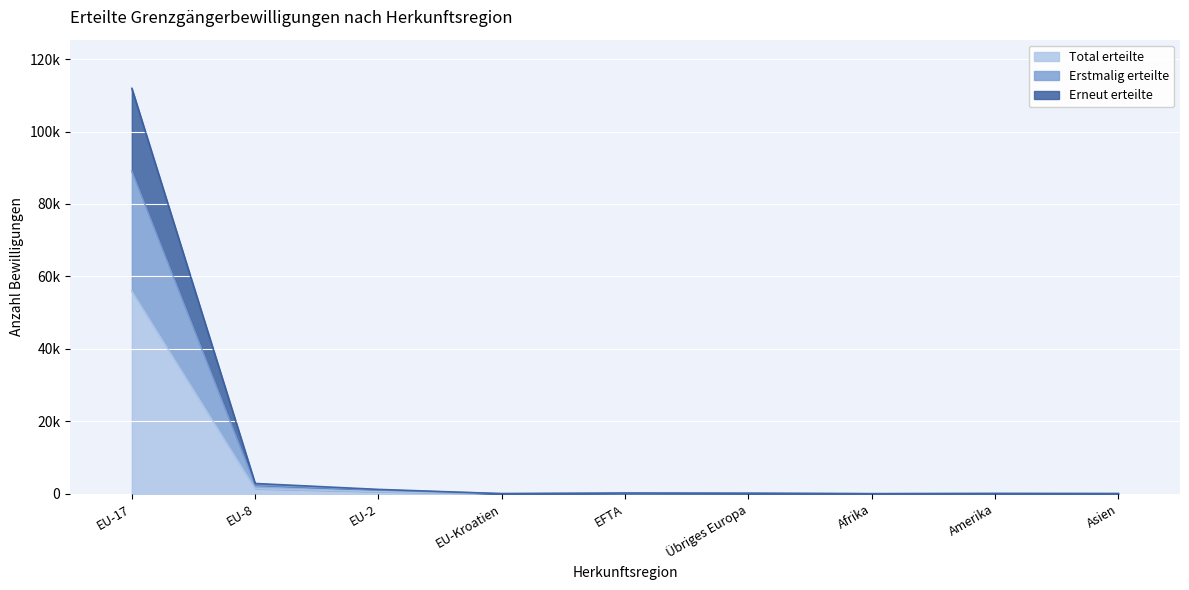

What are all the series names shown in the legend?

Total erteilte, Erstmalig erteilte, Erneut erteilte